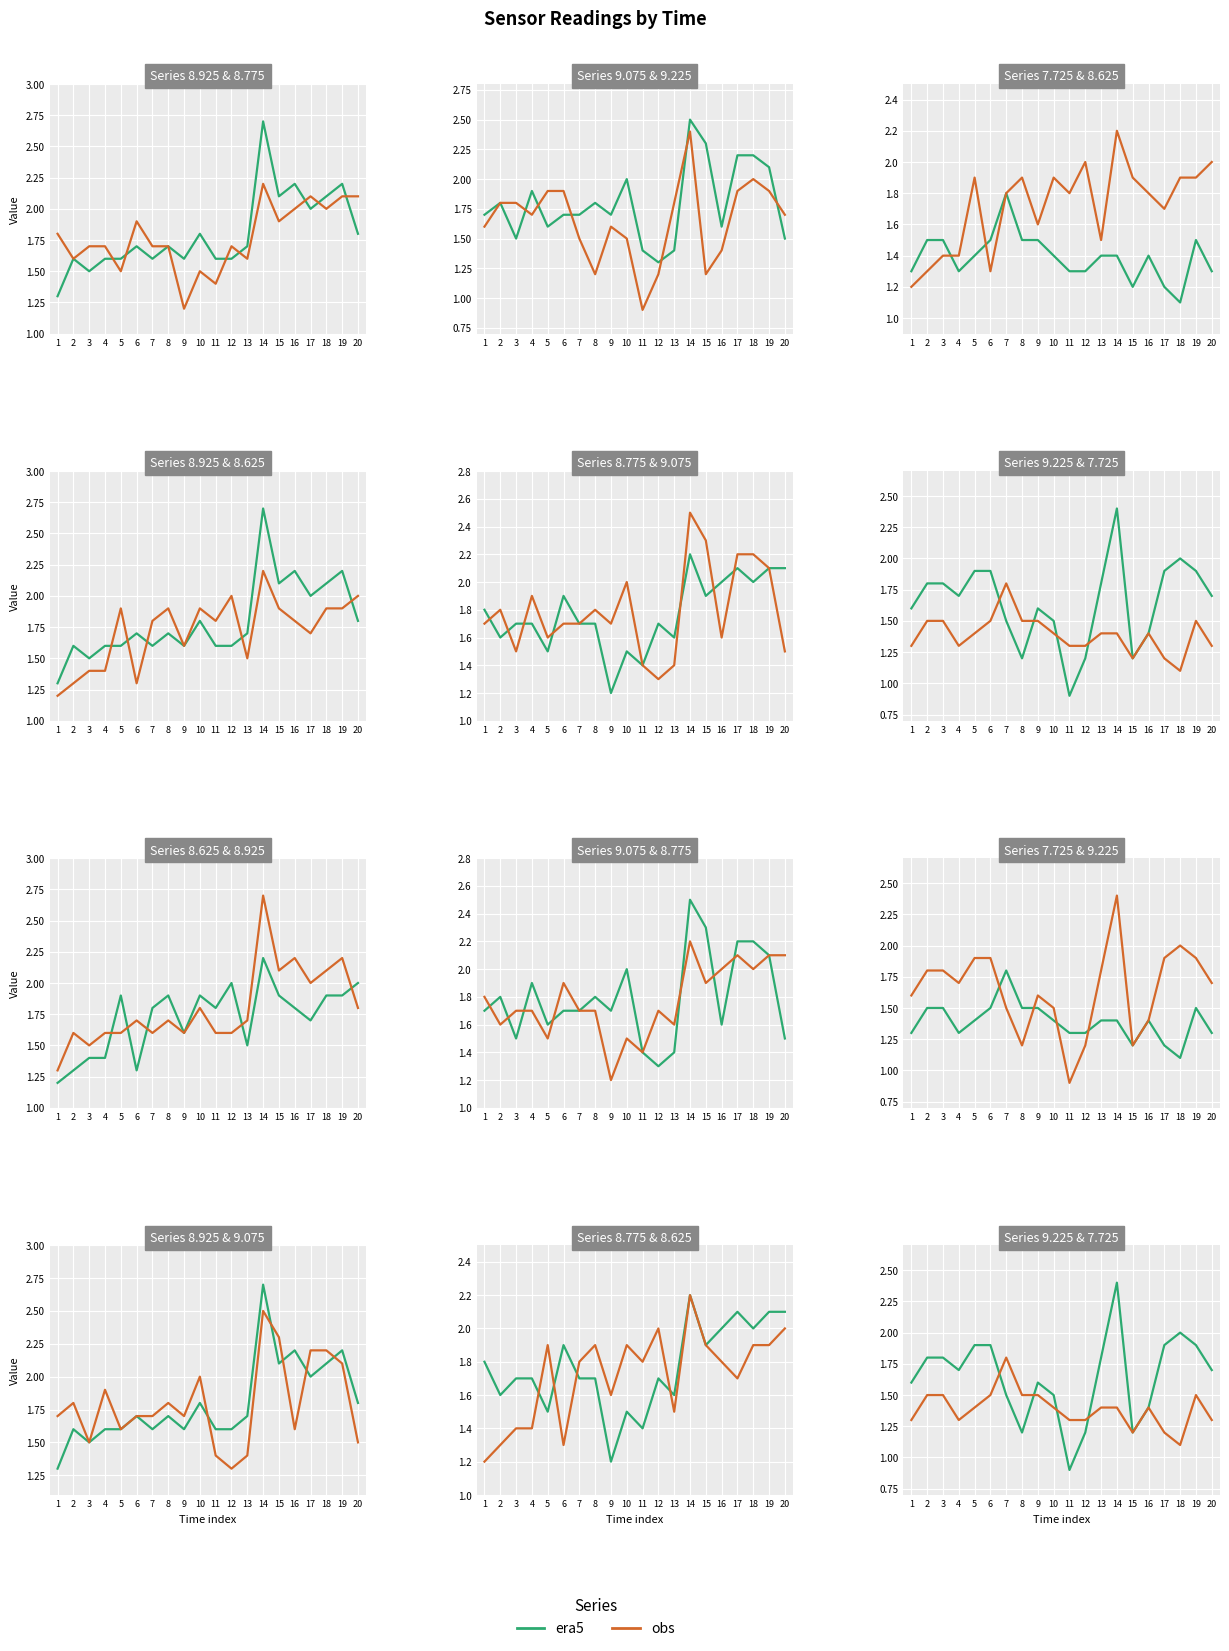

What is the value of the obs point at the 20th from the left?

1.3